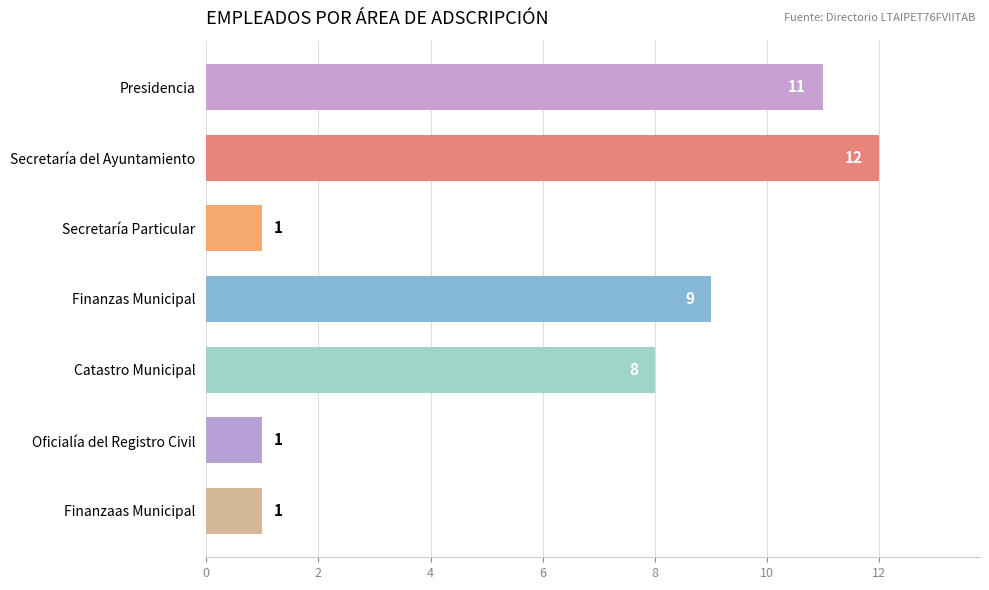

Which has a higher value, Presidencia or Catastro Municipal?

Presidencia